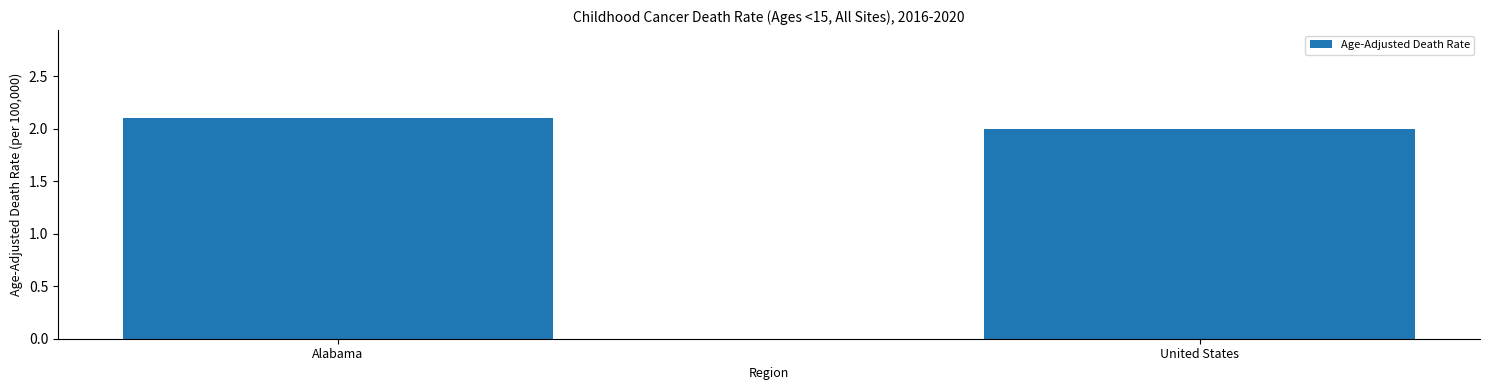

Rank the categories by value from highest to lowest.

Alabama, United States